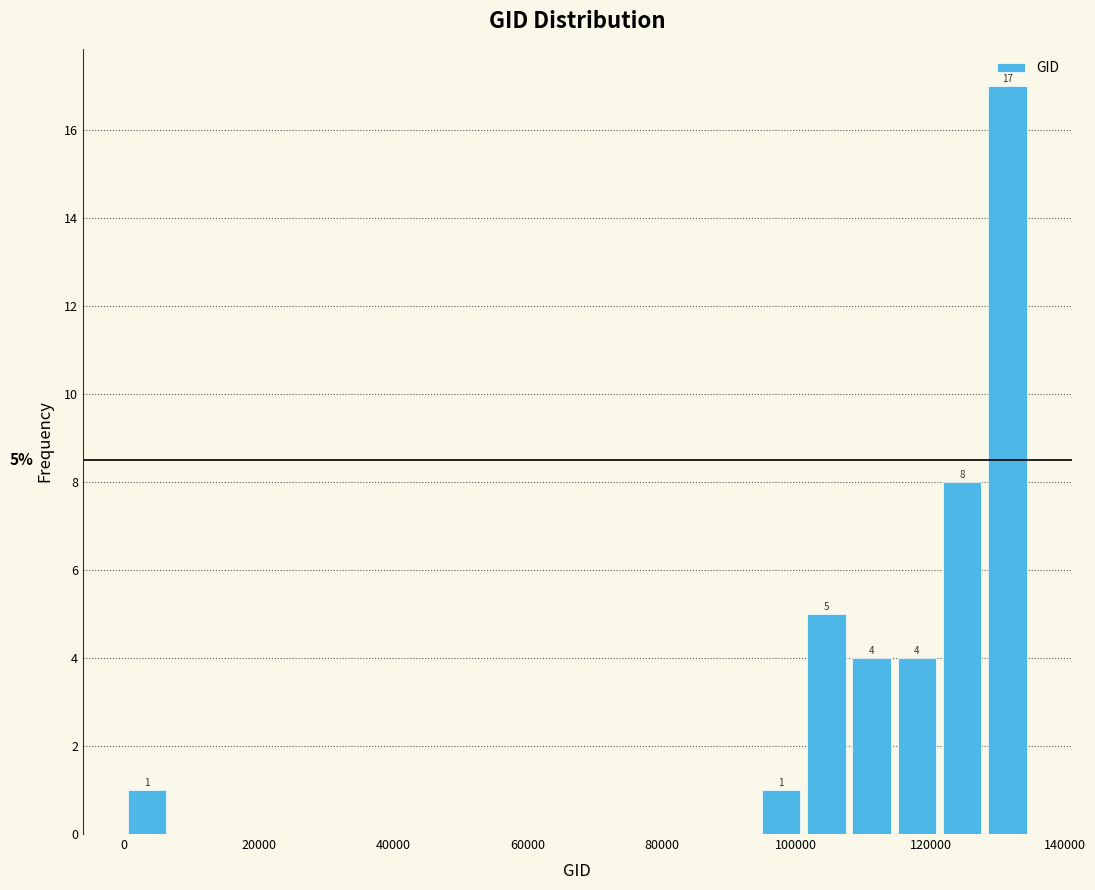

Around what value on the x-axis is the tallest bar? Give the approximate position of its centre, as read against the axis.

132000